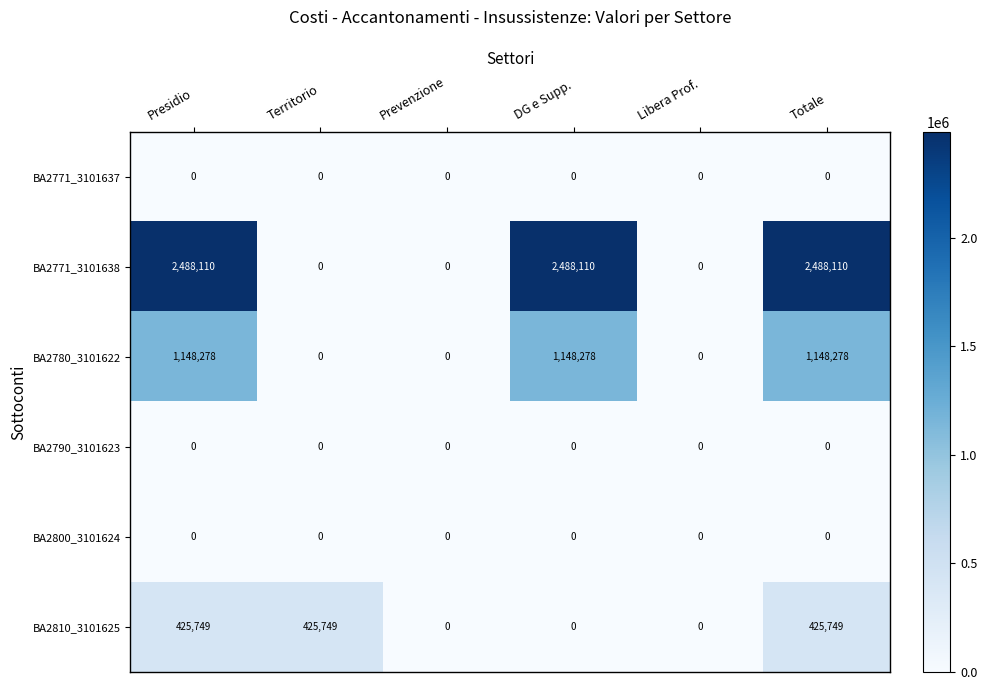

How many categories are shown in the chart?

6